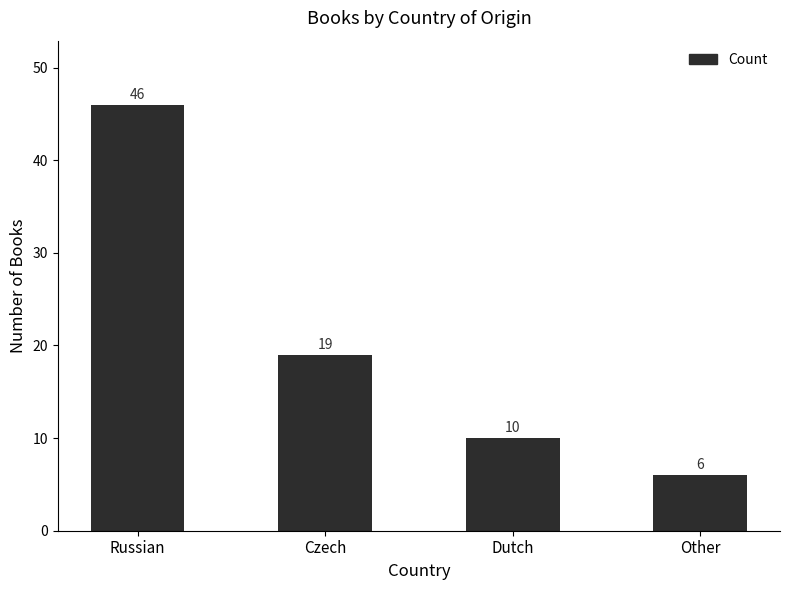

What position from the left is Dutch?

3